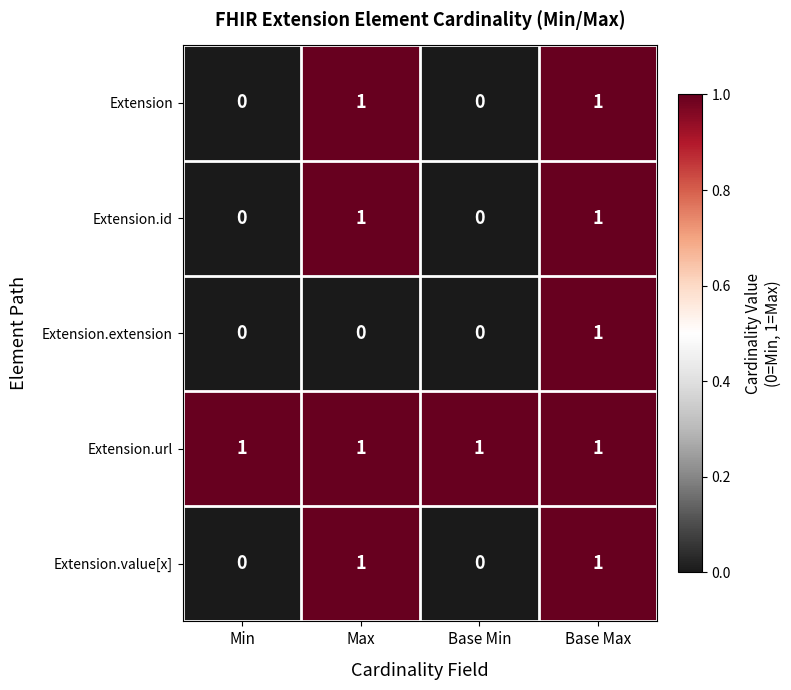

Reading left to right, list all the values displayed in this chart.

Extension: 0	1	0	1
Extension.id: 0	1	0	1
Extension.extension: 0	0	0	1
Extension.url: 1	1	1	1
Extension.value[x]: 0	1	0	1